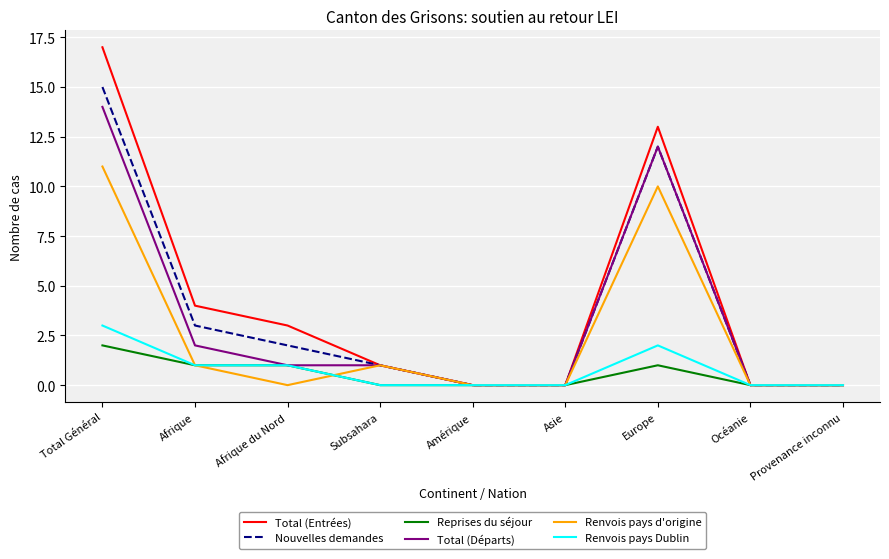

What position from the left is Provenance inconnu?

9